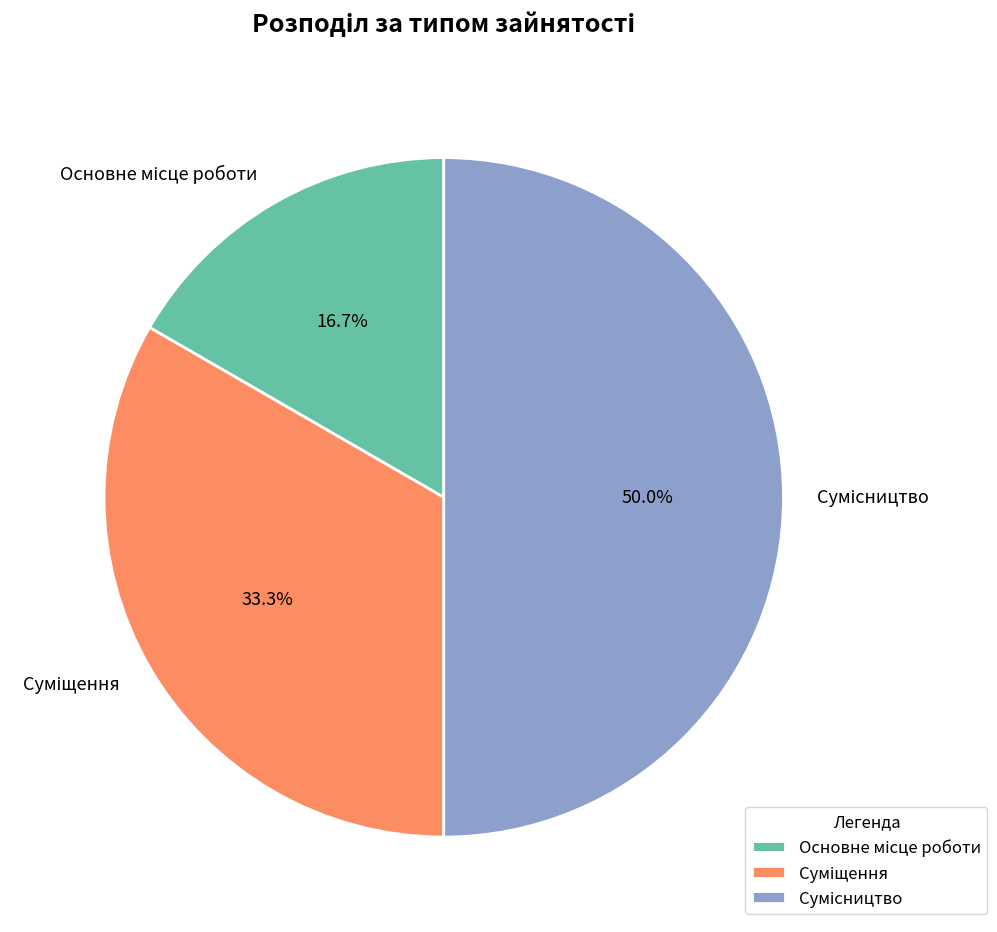

How many slices are in this pie chart?

3